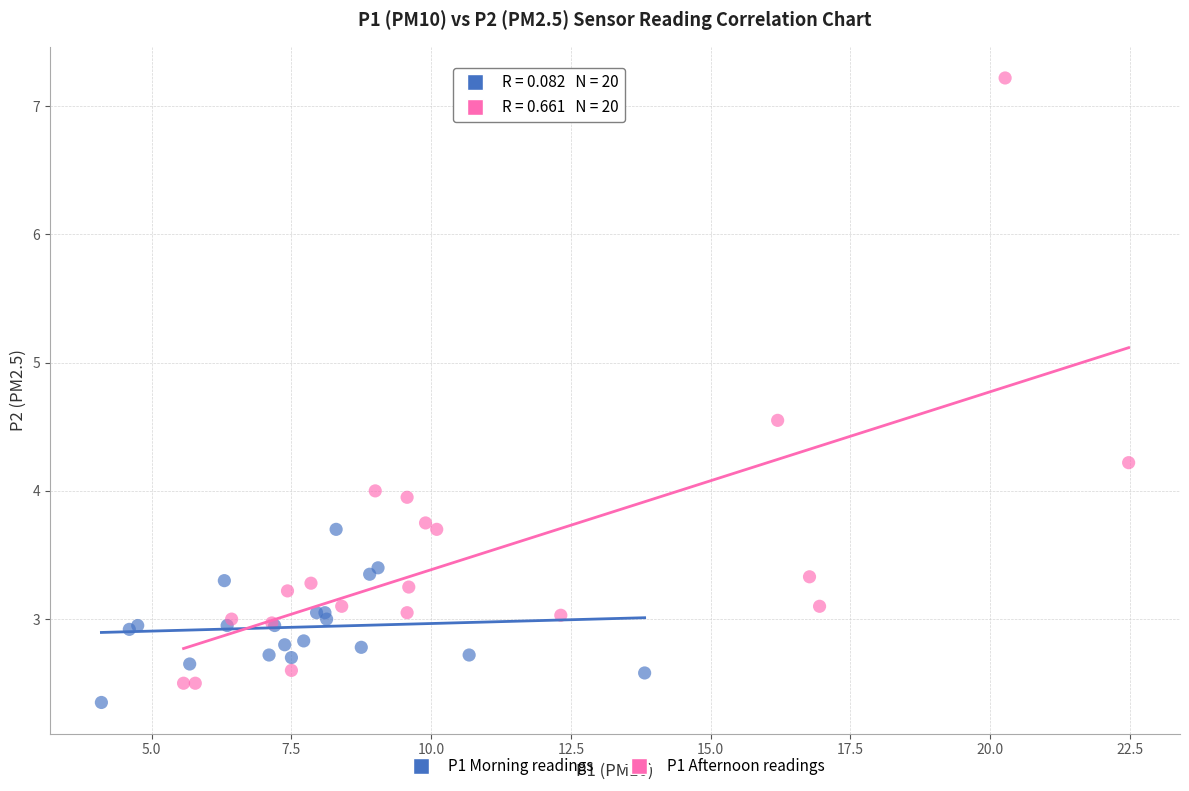

Which series contains the lowest Y value?

P1 Morning readings